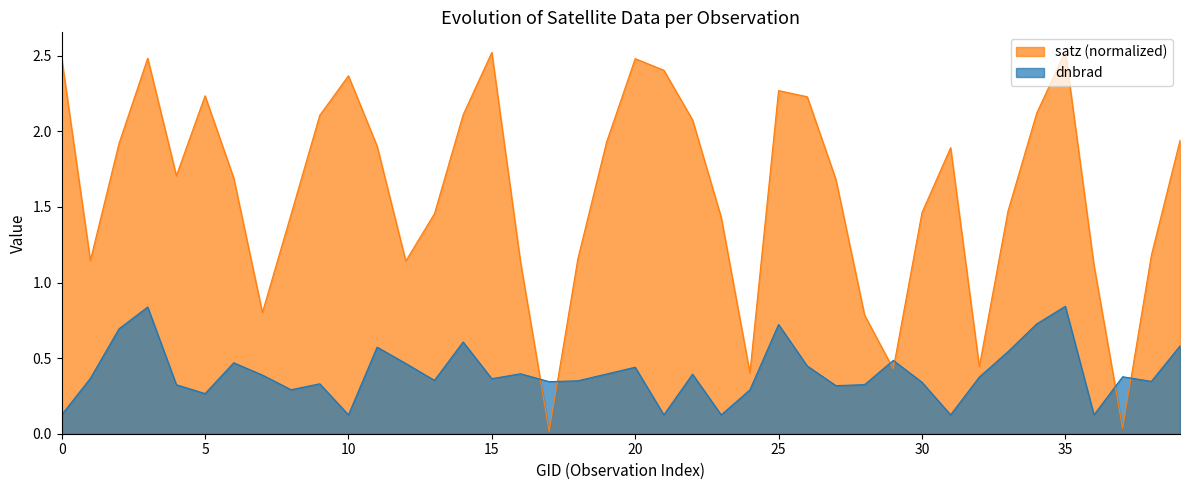

True or false: satz and dnbrad intersect in this chart.

True